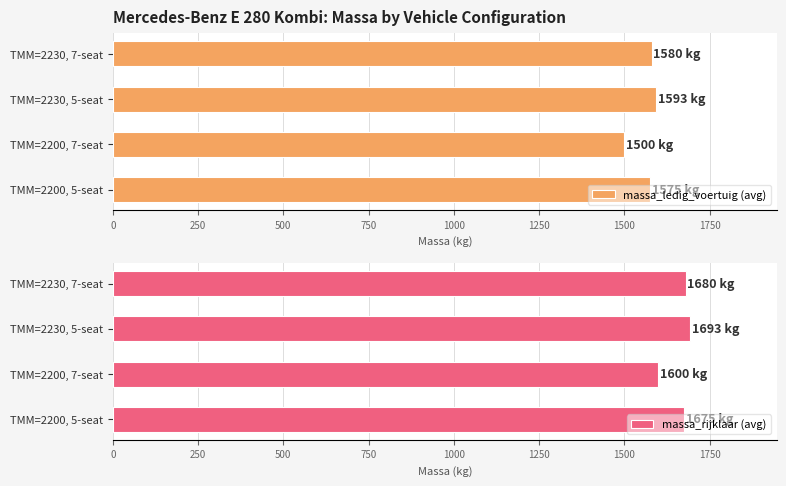

What is the difference between the highest and lowest values at 750?

100